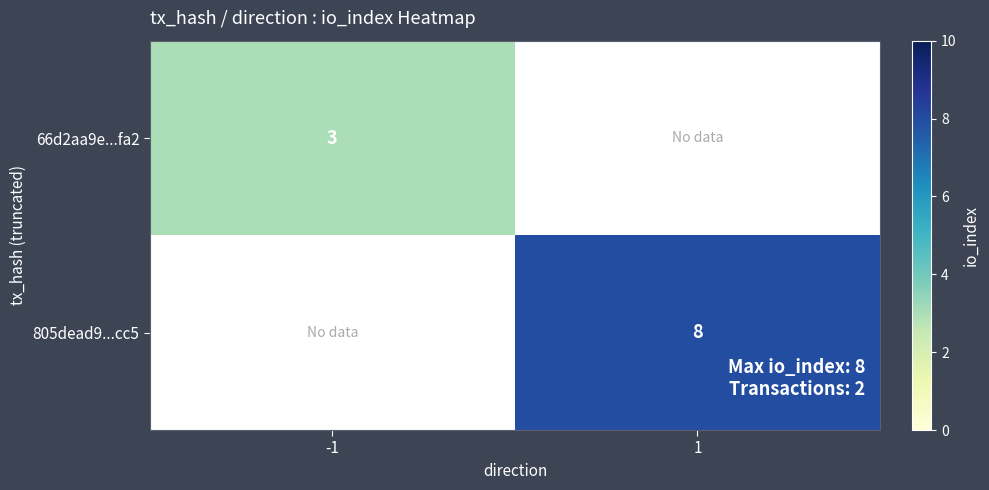

Is the value of 66d2aa9e...fa2 at -1 greater than the value of 805dead9...cc5 at 1?

No